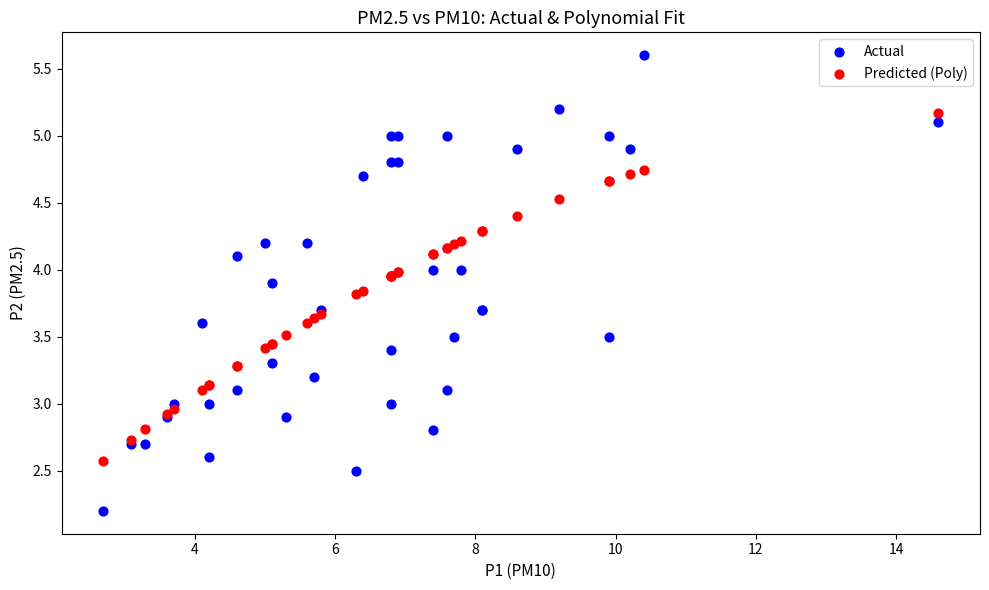

Which series reaches the minimum Y coordinate?

Actual